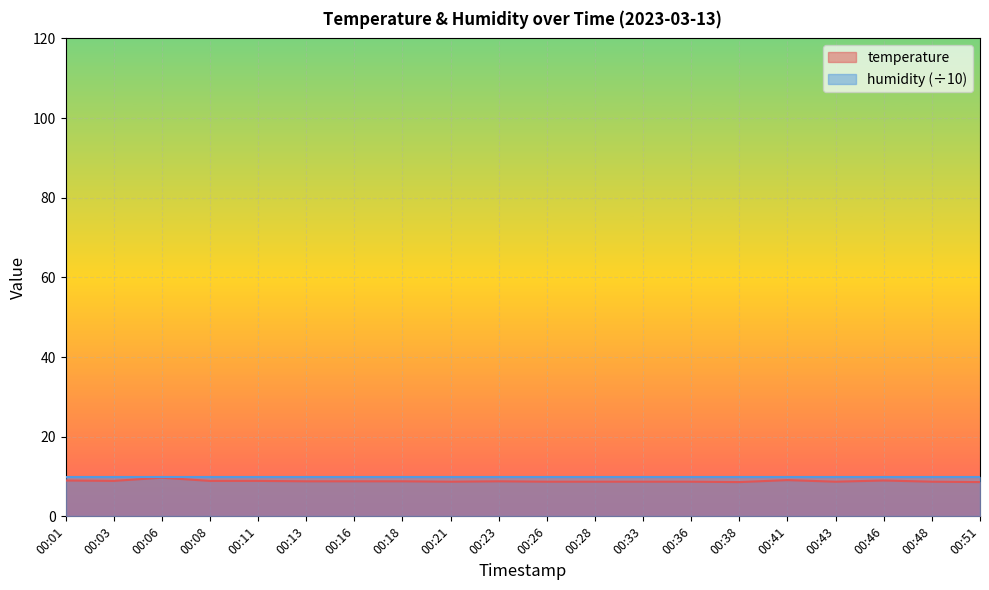

Is it true that the value at 00:11 is 12.6?

False